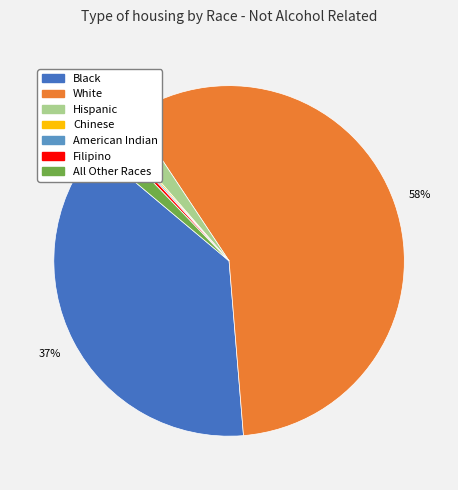

To the nearest percent, what percentage of the pie is Hispanic?

2%